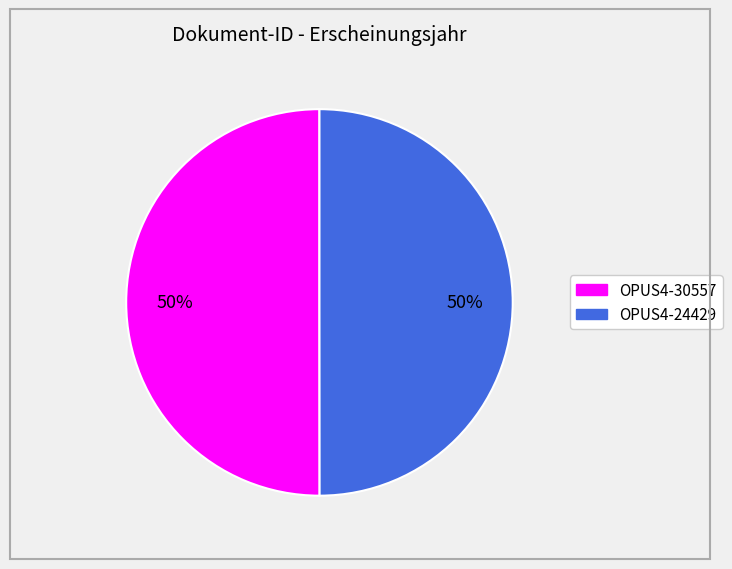

To the nearest percent, what percentage of the pie is OPUS4-24429?

50%